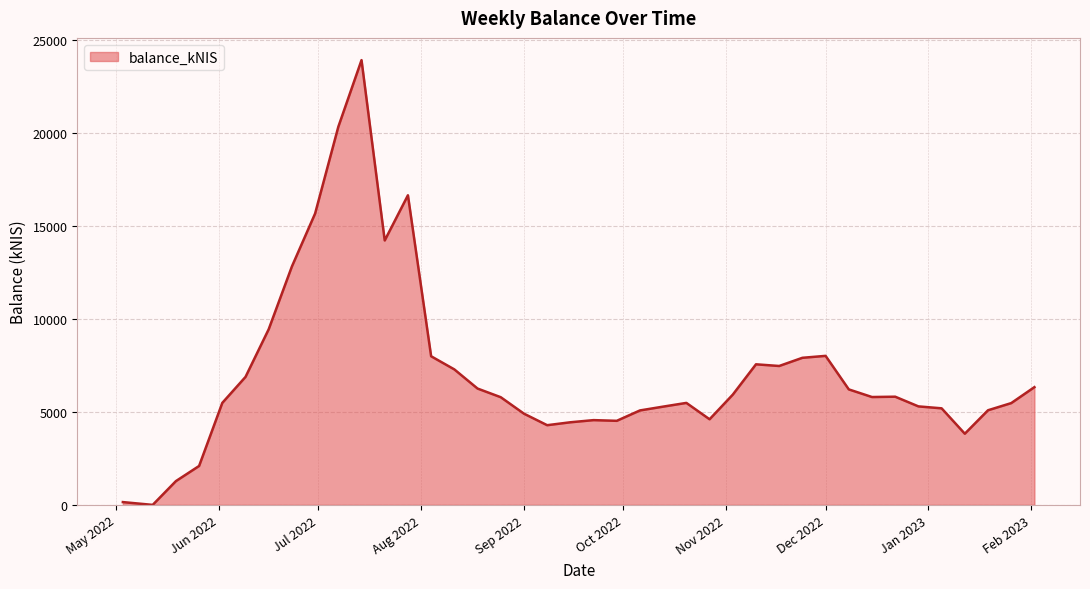

What is the difference between the maximum and minimum values?

23929.3